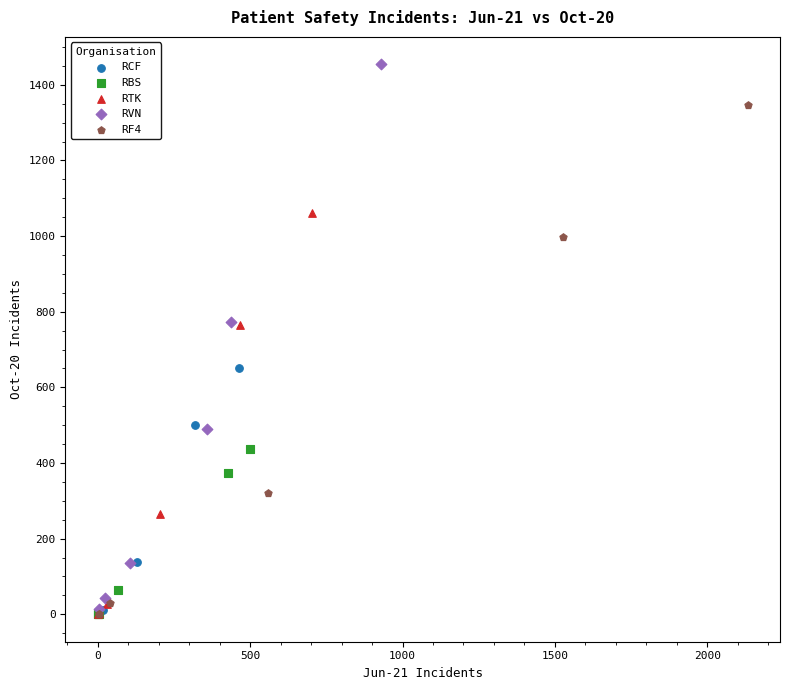

Which series has the largest Y range (max minus min)?

RVN